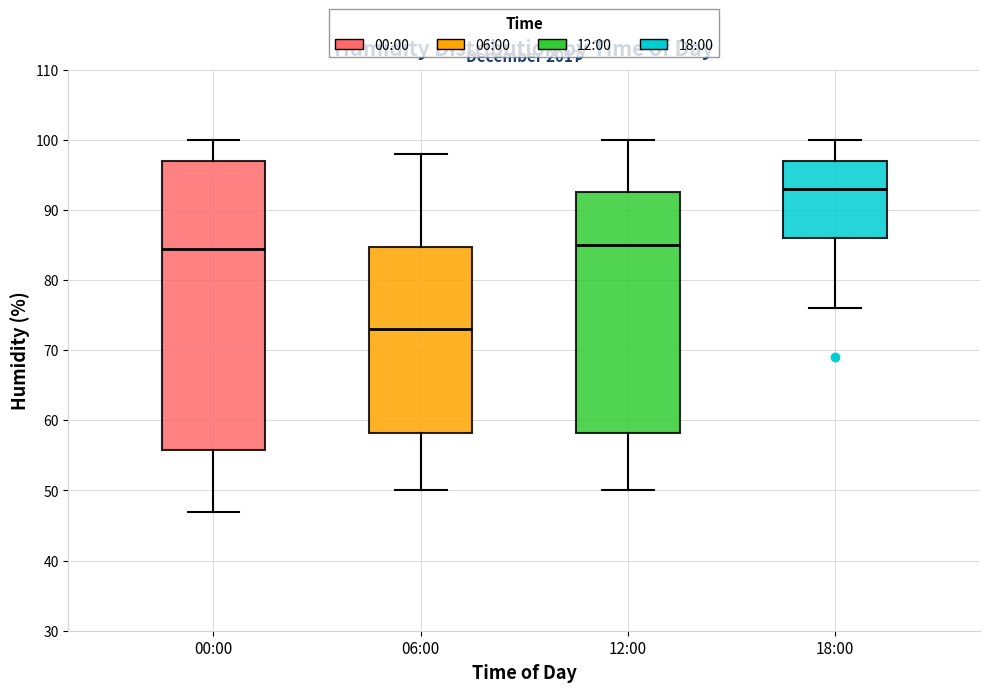

Where is the upper edge of the box for 18:00 on the y-axis? The values are not printed on the chart, so give them approximately, as read against the axis.

97